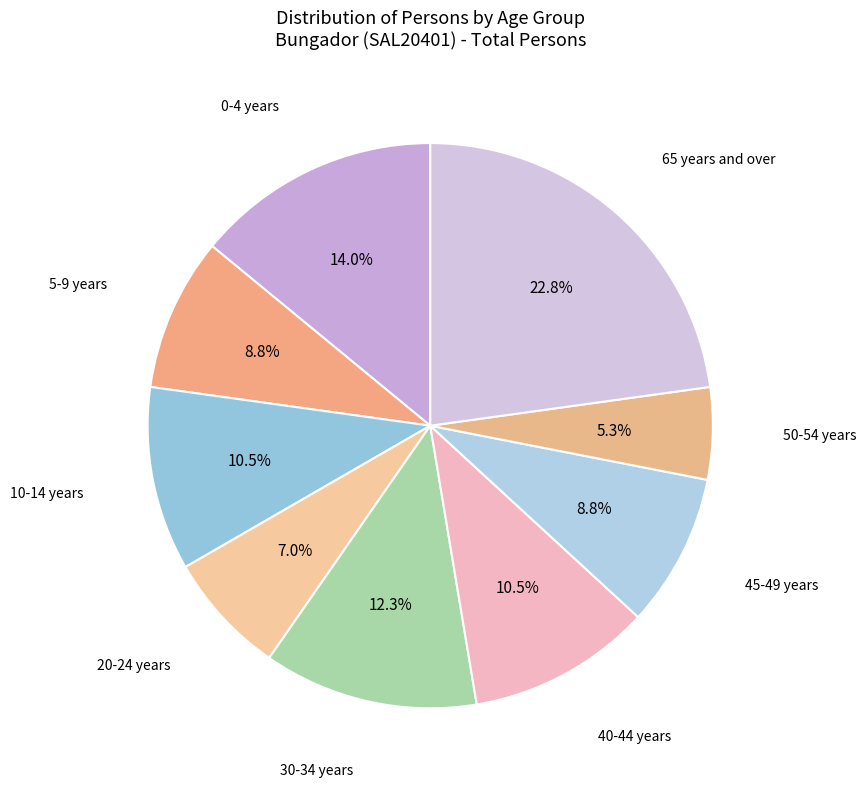

Between 30-34 years and 10-14 years, which is larger?

30-34 years